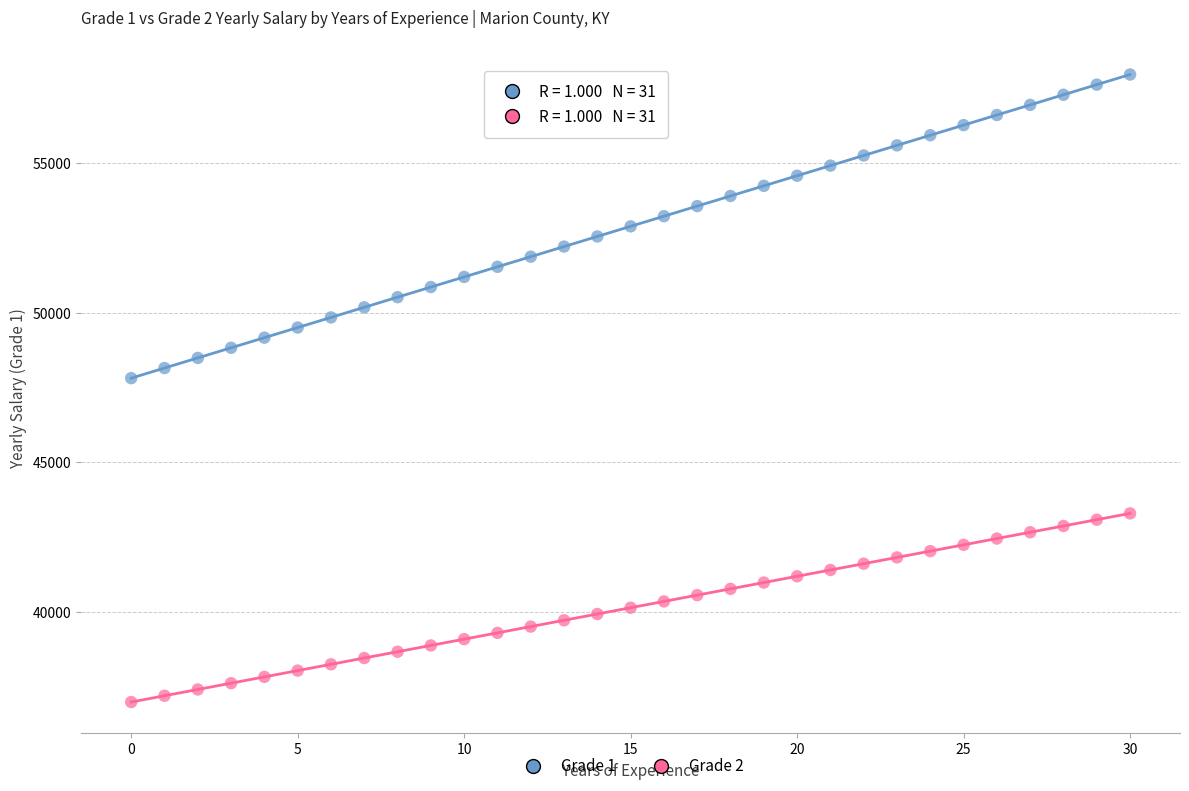

Which series has the largest Y range (max minus min)?

Grade 1